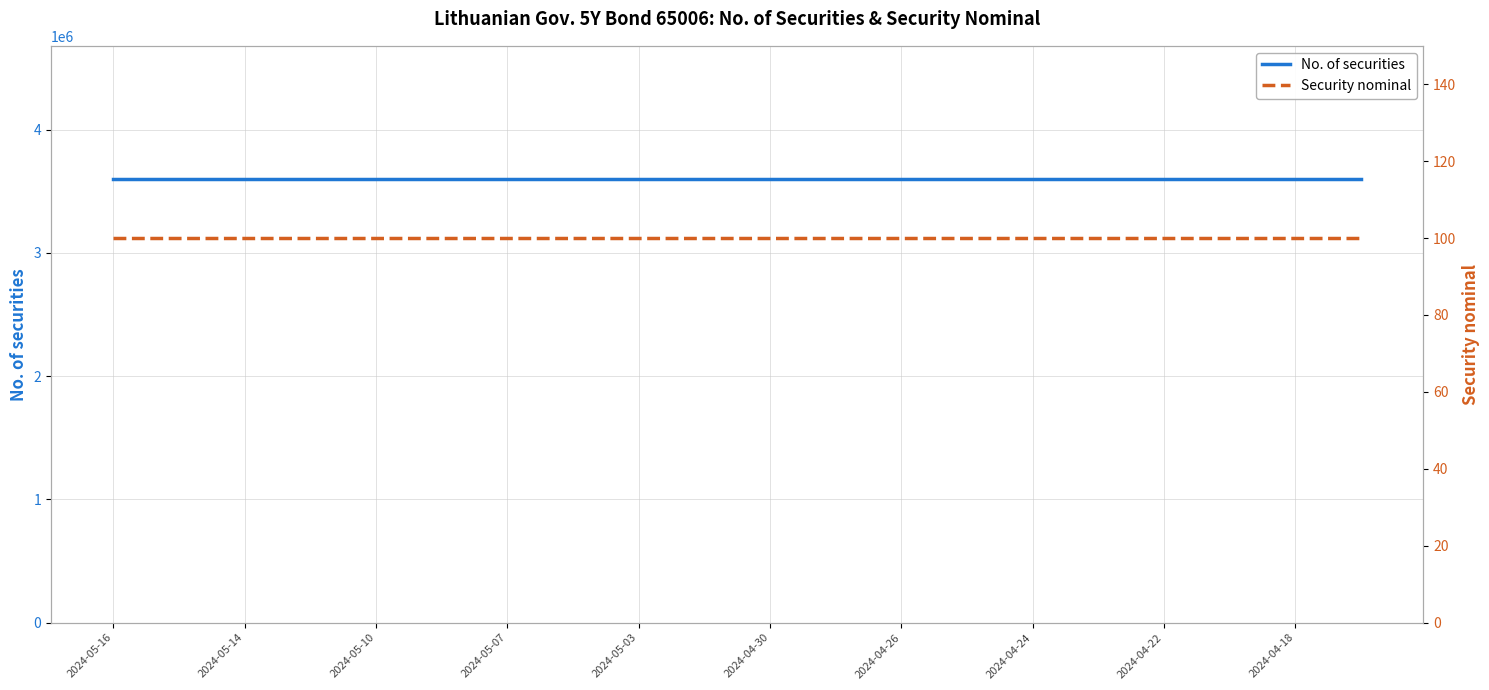

The Security nominal series shows 31 at 2024-04-24. True or false?

False